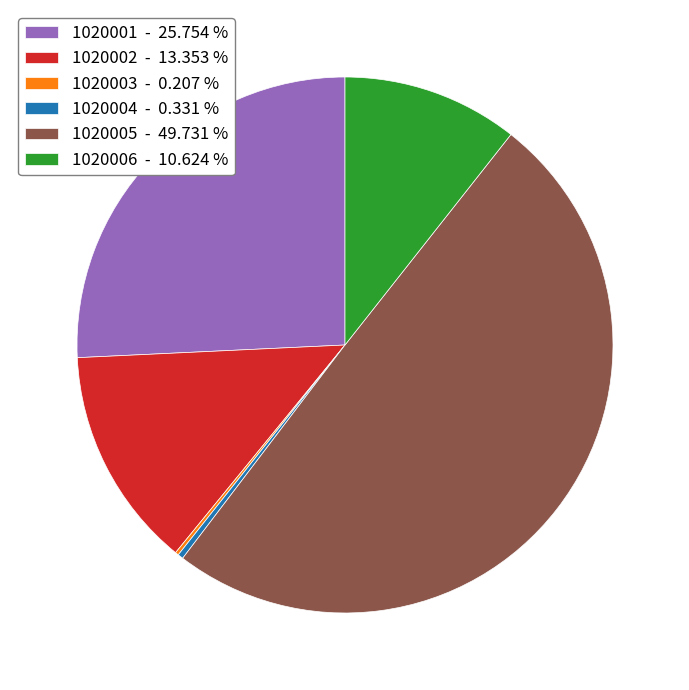

Which has a higher value, 1020005 - 49.731 % or 1020006 - 10.624 %?

1020005 - 49.731 %